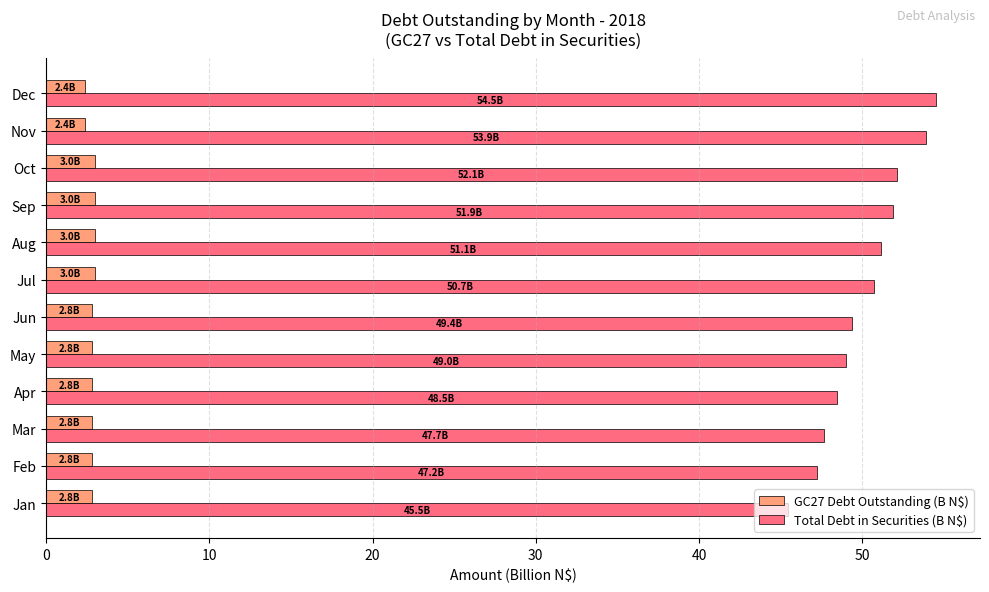

What are all the series names shown in the legend?

GC27 Debt Outstanding (B N$), Total Debt in Securities (B N$)